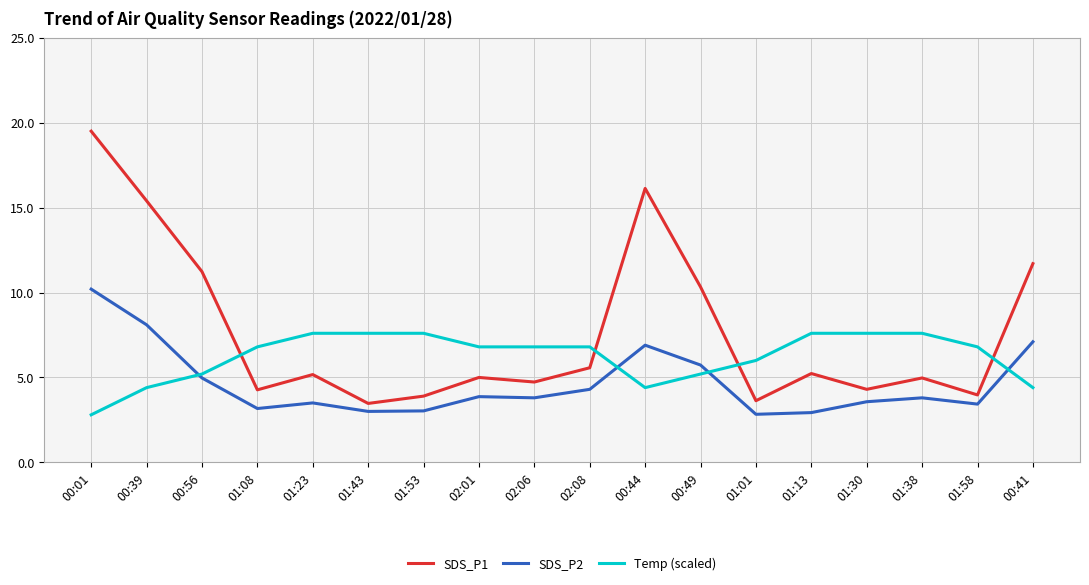

True or false: SDS_P1 and SDS_P2 cross at least once.

False